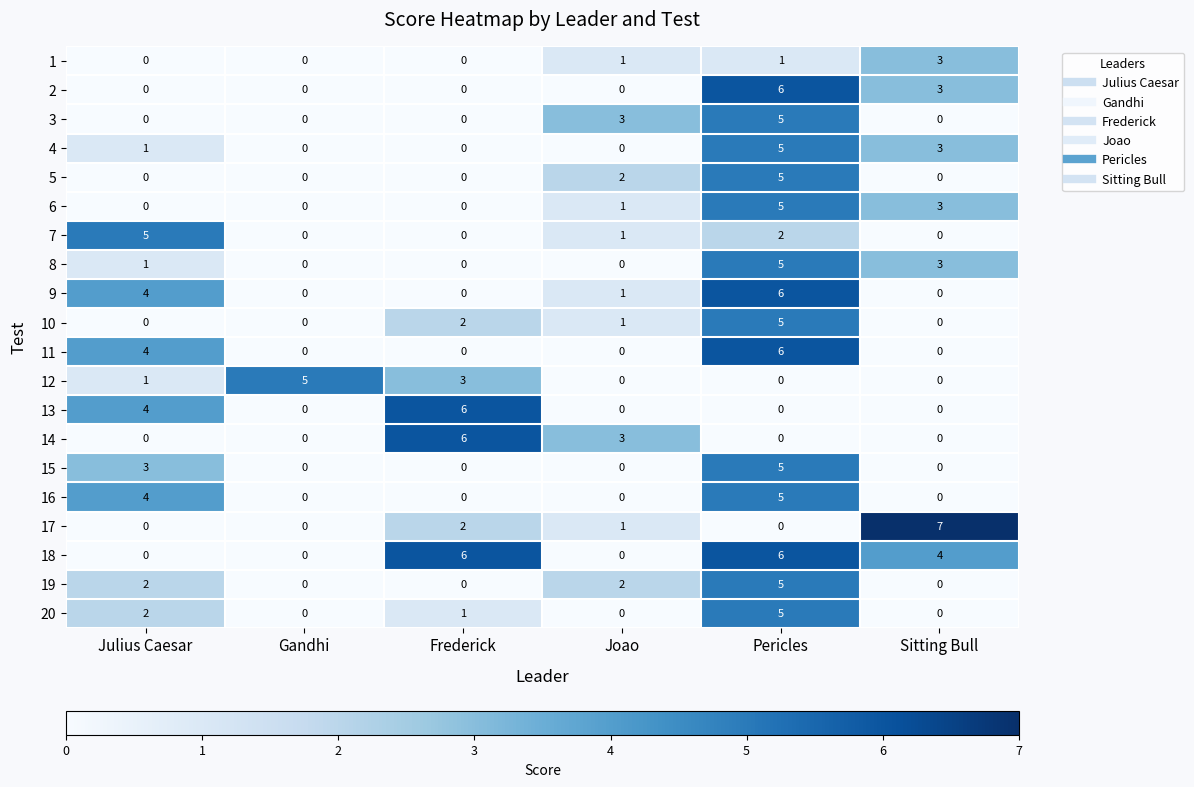

The 9 series shows 4 at Sitting Bull. True or false?

False